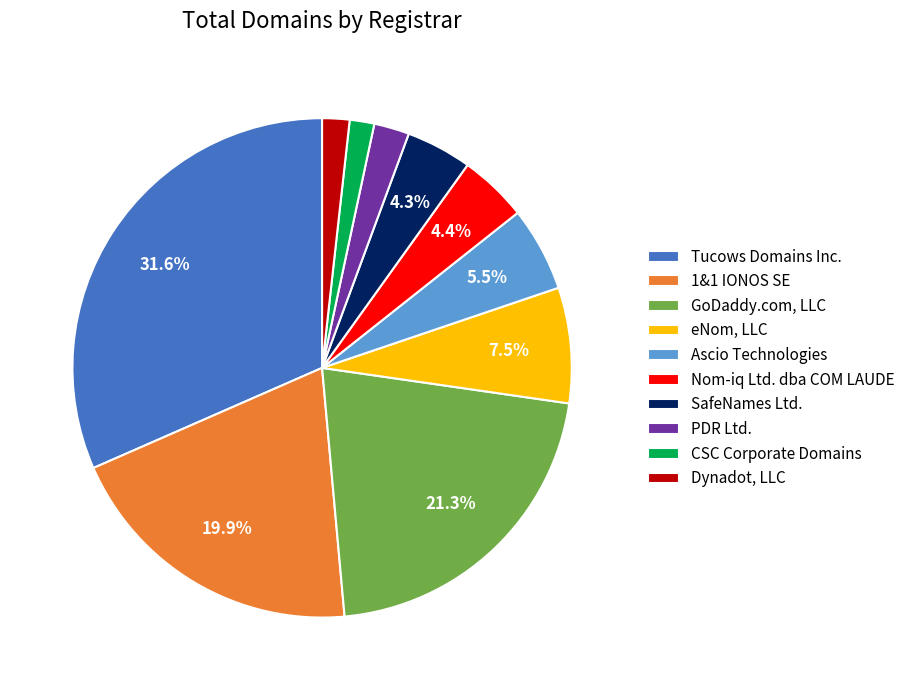

Combined, do eNom, LLC and GoDaddy.com, LLC account for over 50%?

No